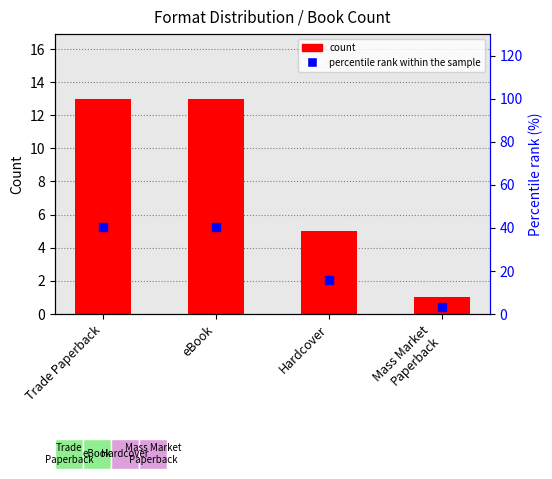

Reading left to right, transcribe all the data shown in this chart.

count: 13.0	13.0	5.0	1.0
percentile rank within the sample: 40.6	40.6	15.6	3.1